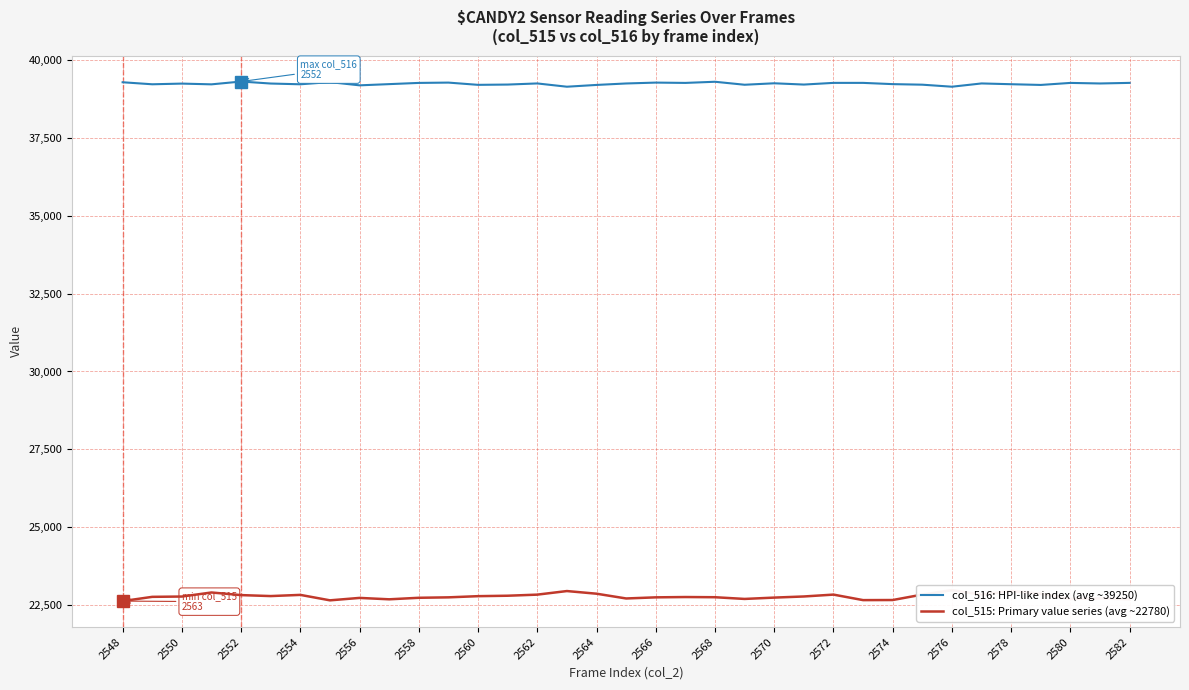

The value of col_516: HPI-like index (avg ~39250) at 2568 is 39302. True or false?

True